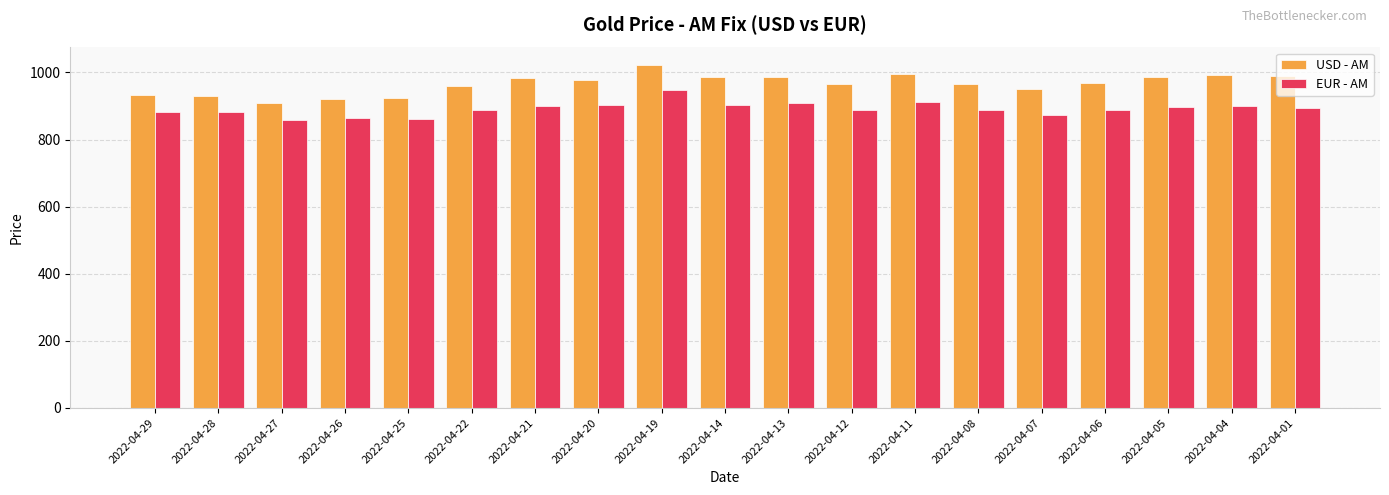

Which series has the largest range (max minus min)?

USD - AM